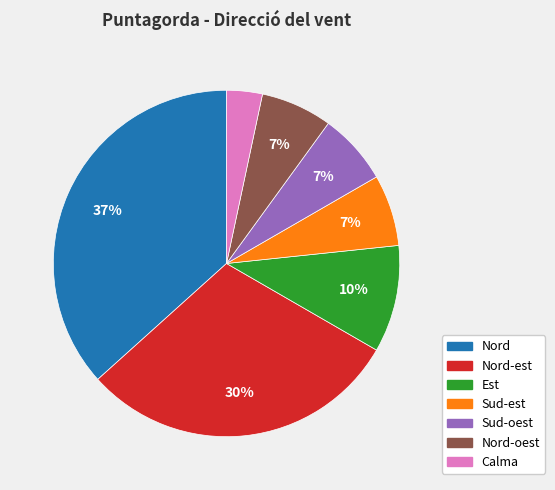

To the nearest percent, what is the average slice percentage?

14%